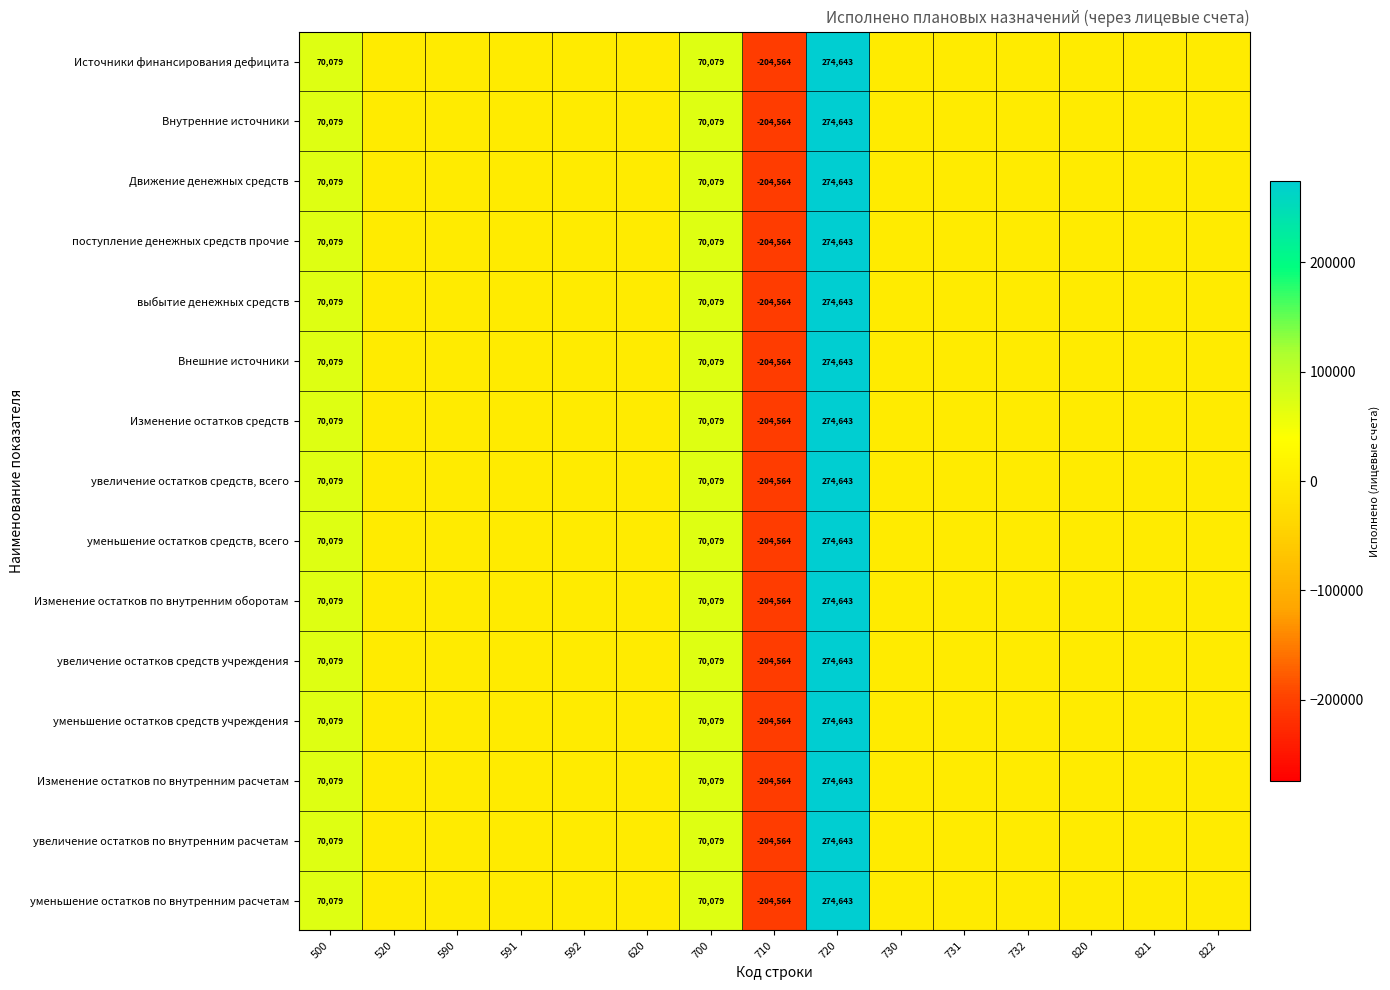

Is it true that Движение денежных средств equals 274643 at 720?

True